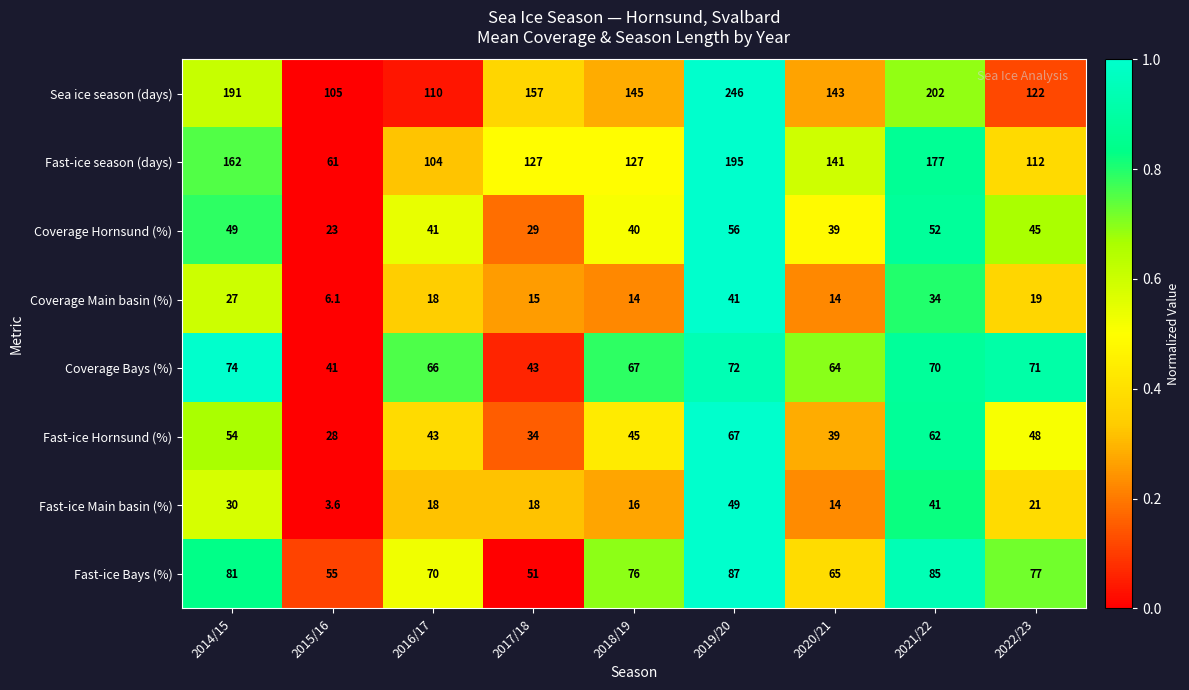

Rank the series by their maximum value, from highest to lowest.

Sea ice season (days), Fast-ice season (days), Fast-ice Bays (%), Coverage Bays (%), Fast-ice Hornsund (%), Coverage Hornsund (%), Fast-ice Main basin (%), Coverage Main basin (%)